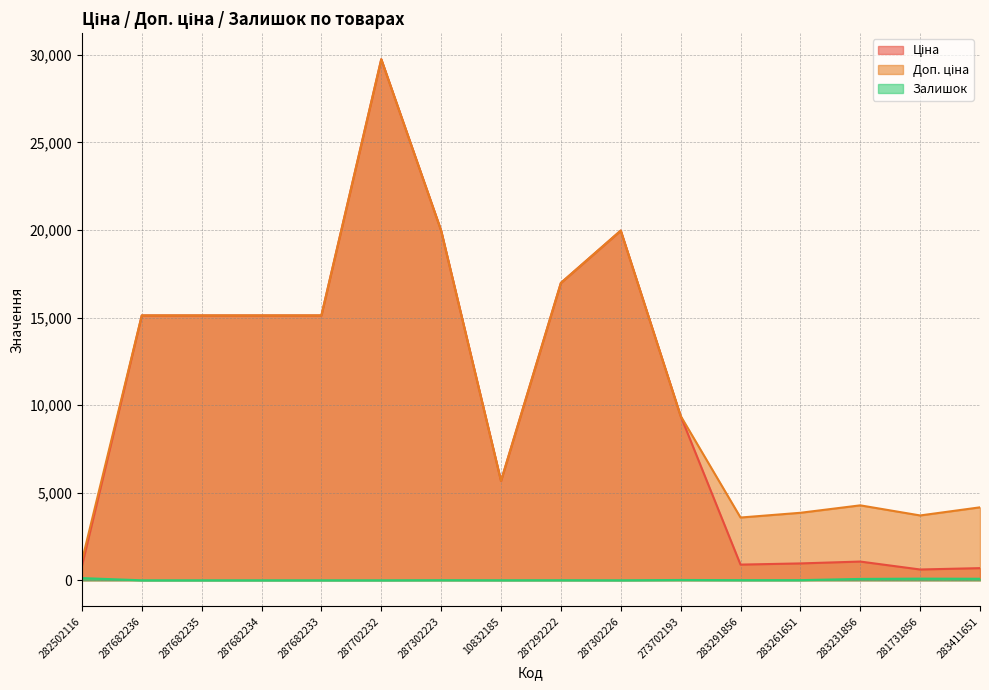

What is the maximum value shown in the chart?

29747.2